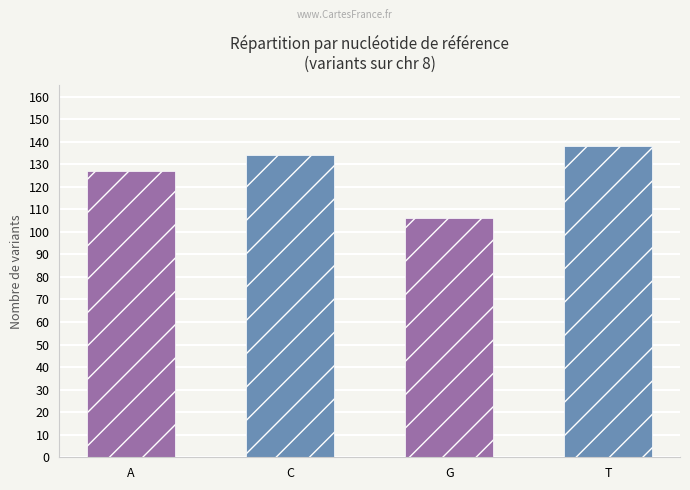

What position from the right is T?

1